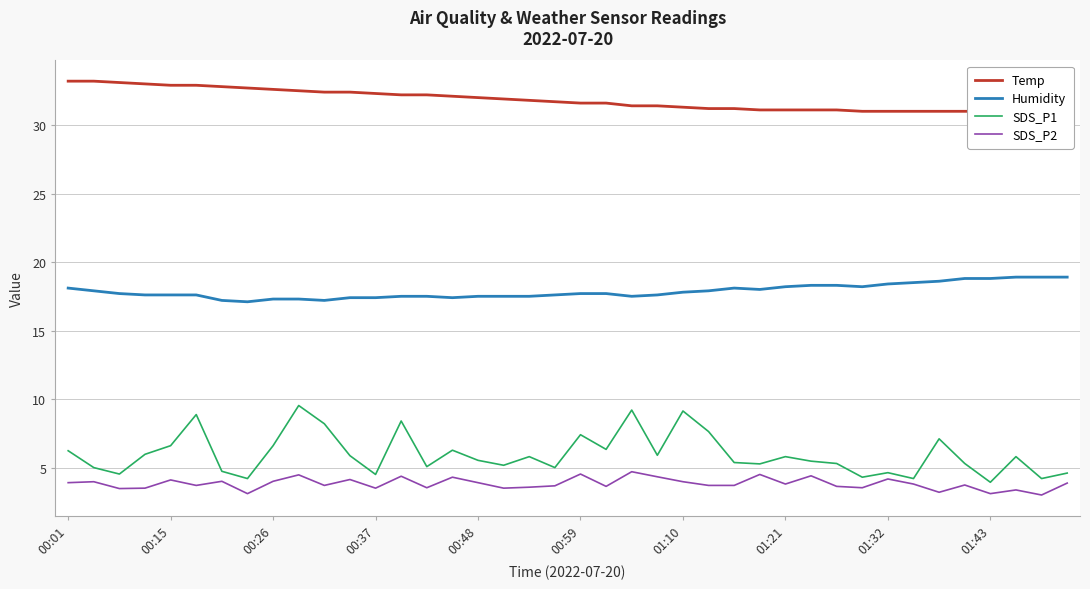

How many lines are shown in the chart?

4